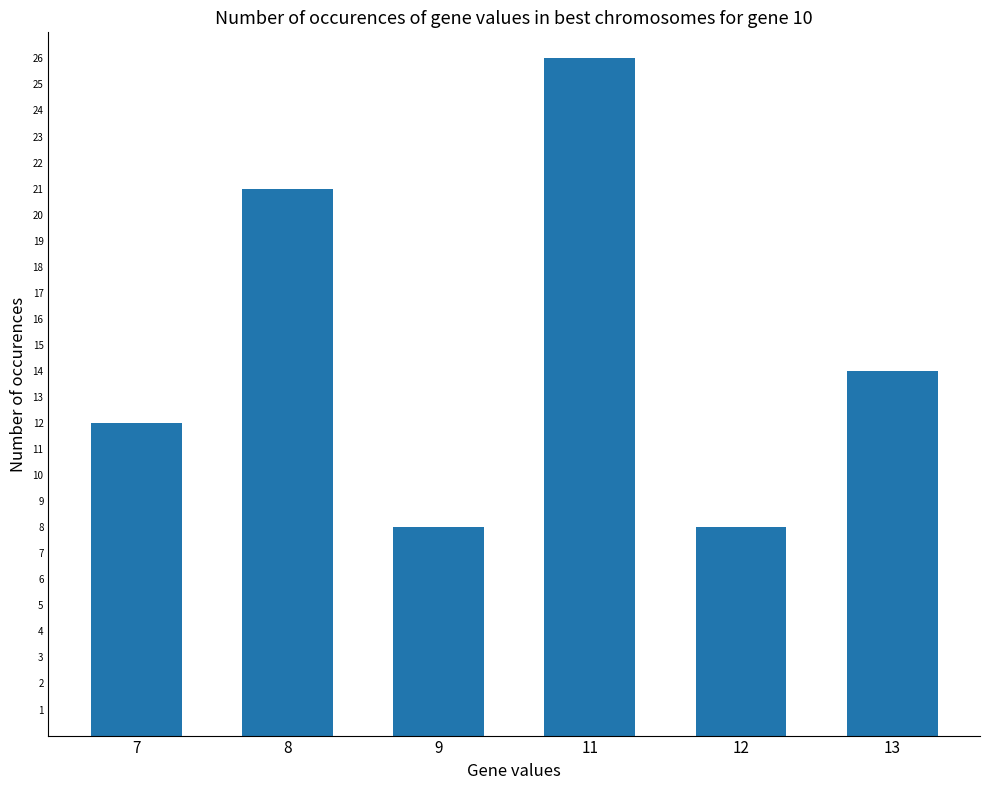

Reading right to left, transcribe all the data shown in this chart.

14	8	26	8	21	12